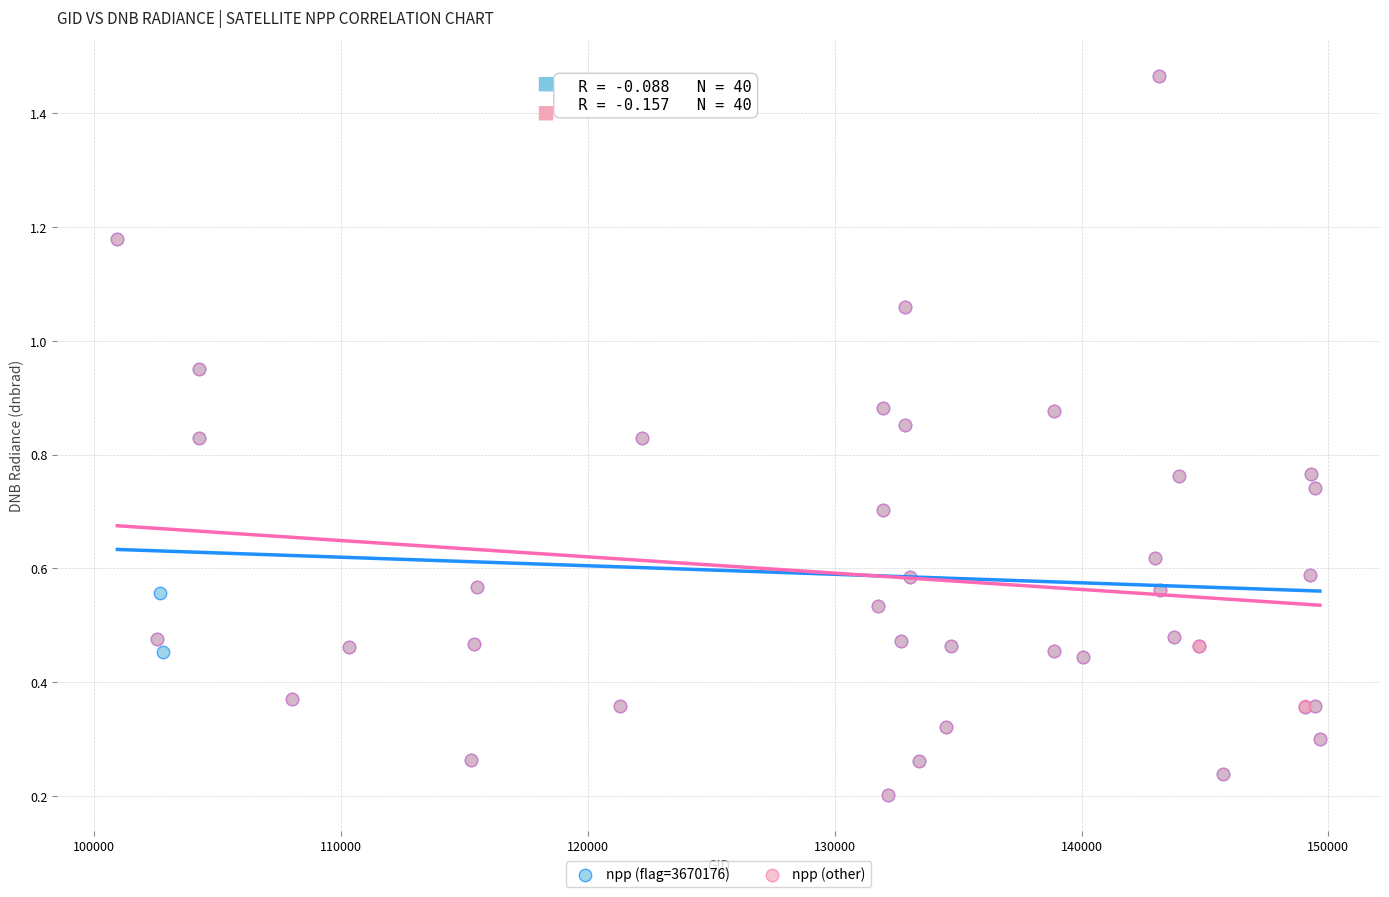

What are all the series names shown in the legend?

npp (flag=3670176), npp (other)